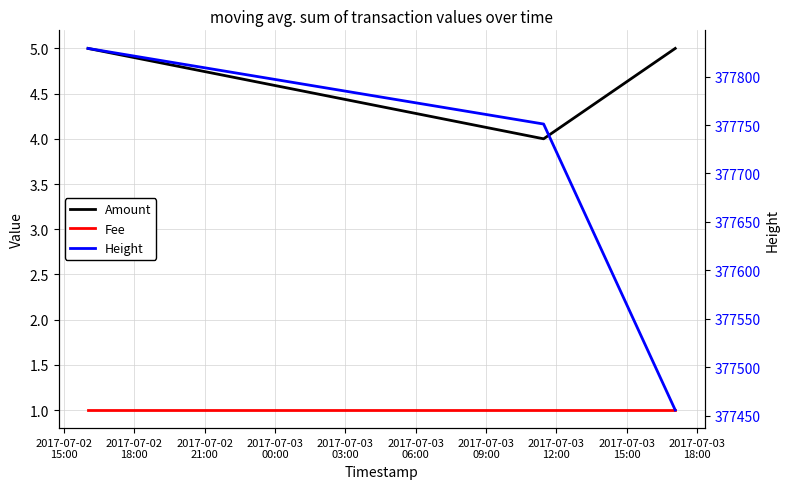

At which category is the sum across all series the highest?

2017-07-02
15:00